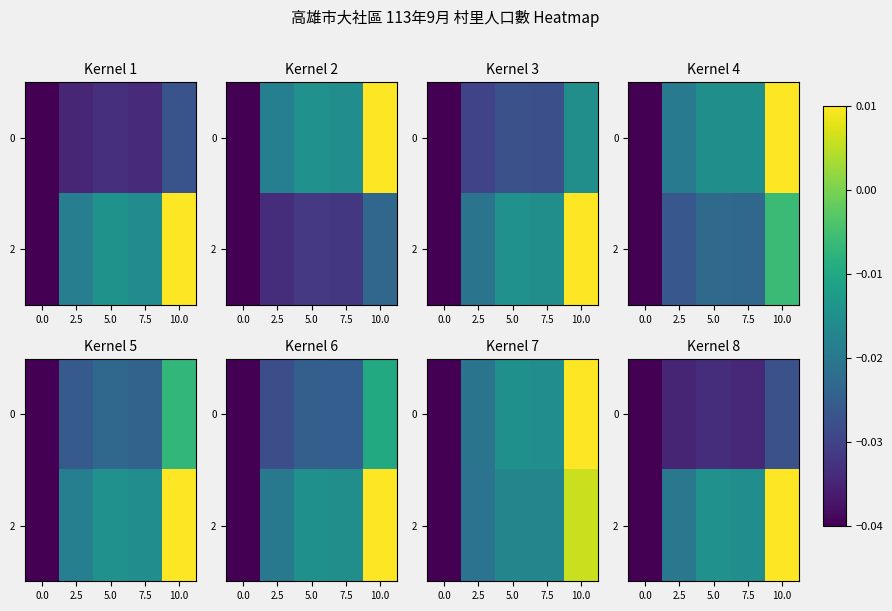

How many values in the 2 series are below 0?

4